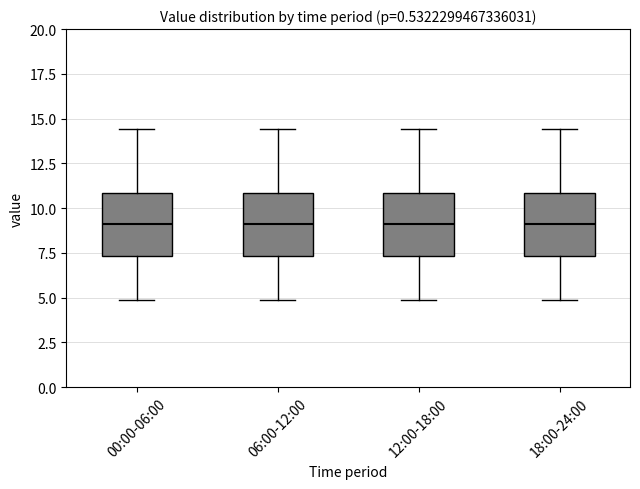

Where is the upper edge of the box for 00:00-06:00 on the y-axis? The values are not printed on the chart, so give them approximately, as read against the axis.

11.0